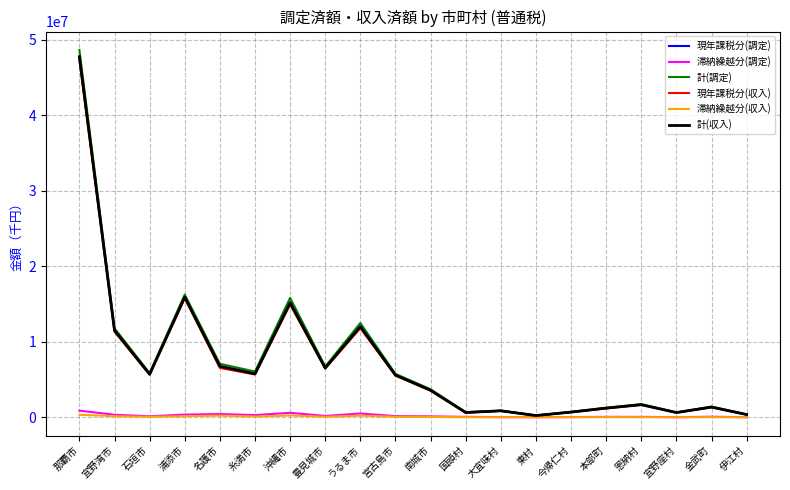

What is the difference between the maximum and second lowest values in the 現年課税分(収入) series?

47078342